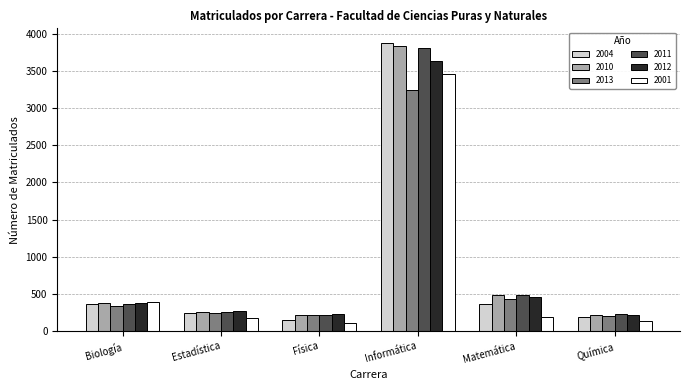

True or false: 2011 has a value of 219 at Física.

True